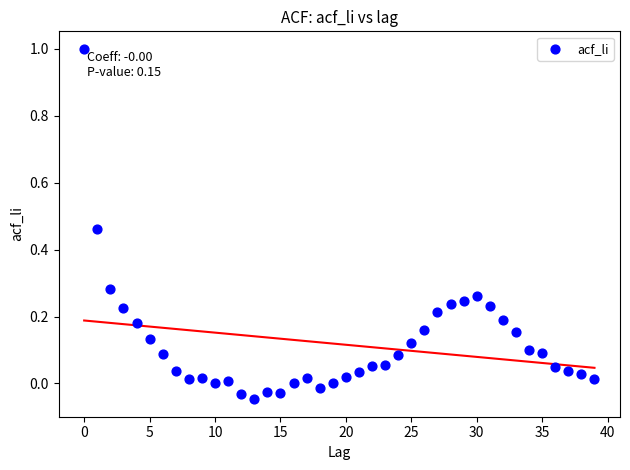

What is the range of Y values (max minus min)?

1.0